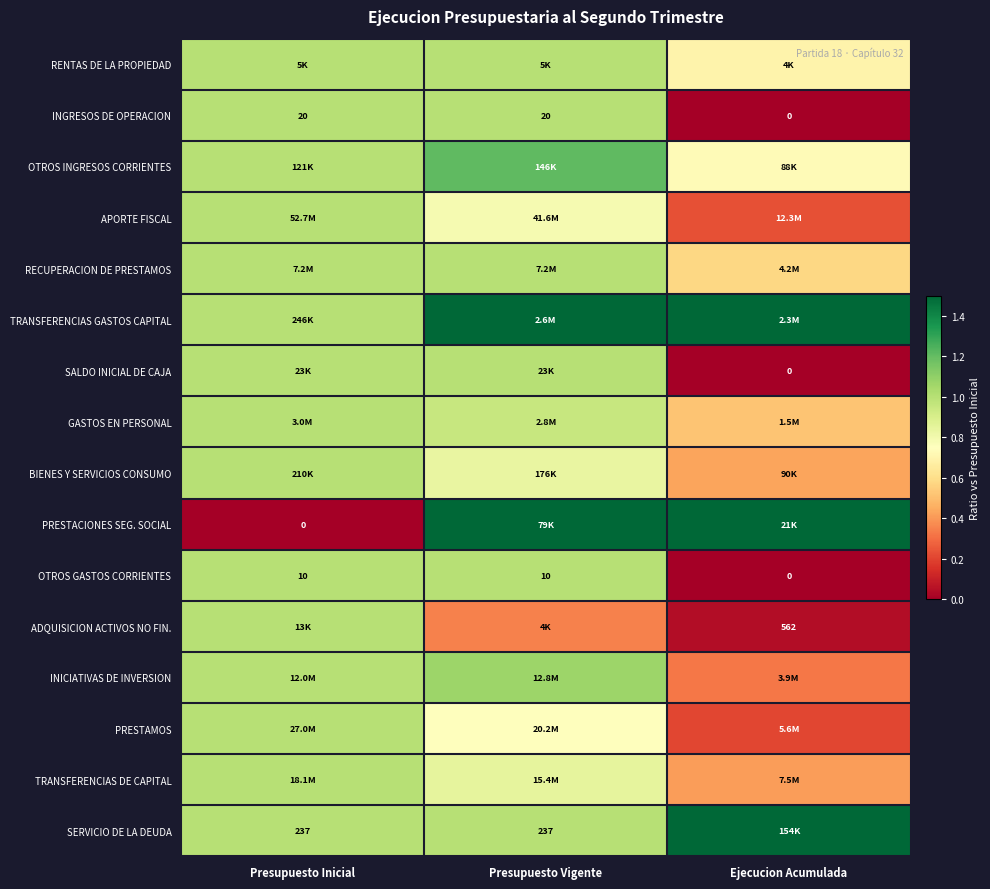

What is the difference between the second highest and minimum values in the OTROS GASTOS CORRIENTES series?

1.0